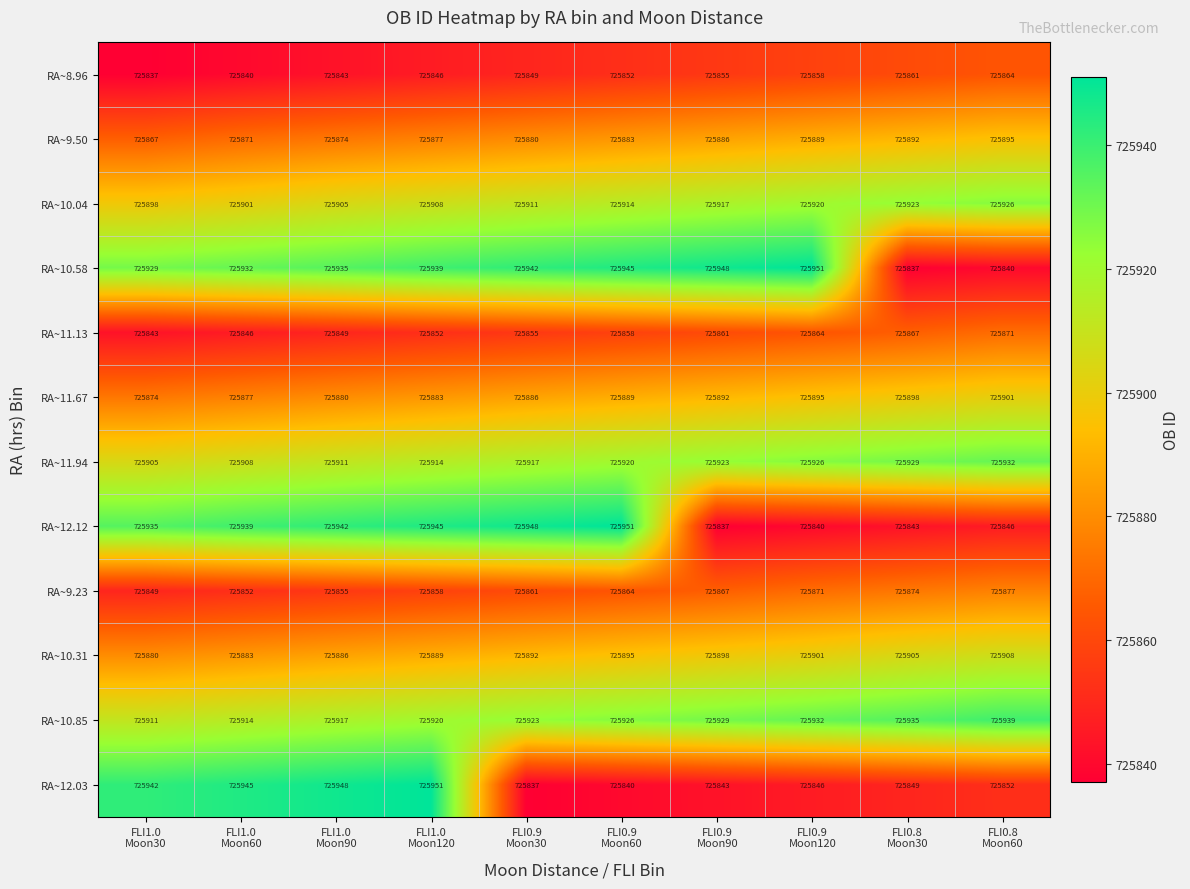

What is the difference between the maximum and second lowest values in the RA~11.13 series?

25